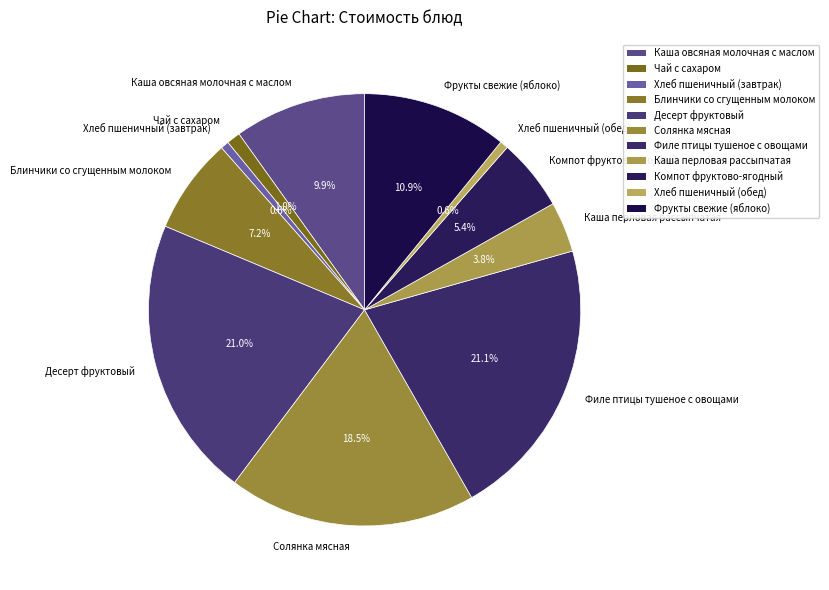

The Каша перловая рассыпчатая slice represents 18% of the pie. True or false?

False